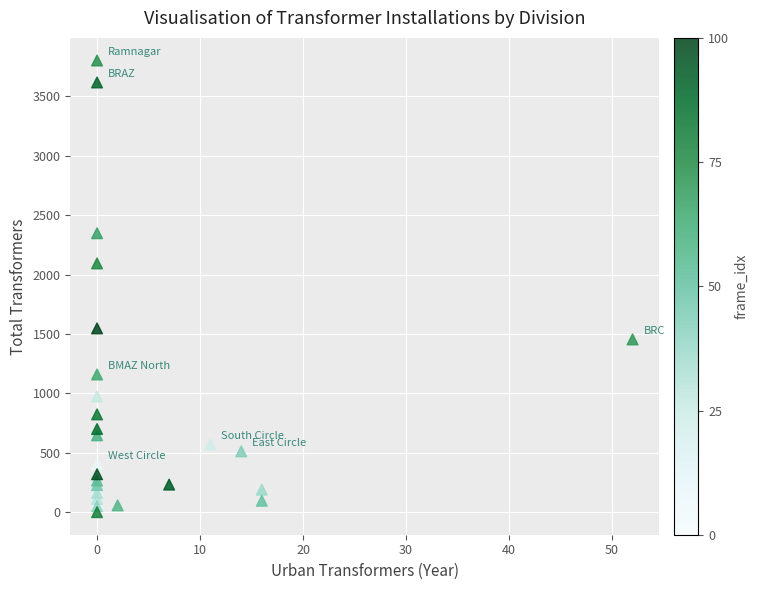

What Y value in the scatter plot is closest to 1901?

2094